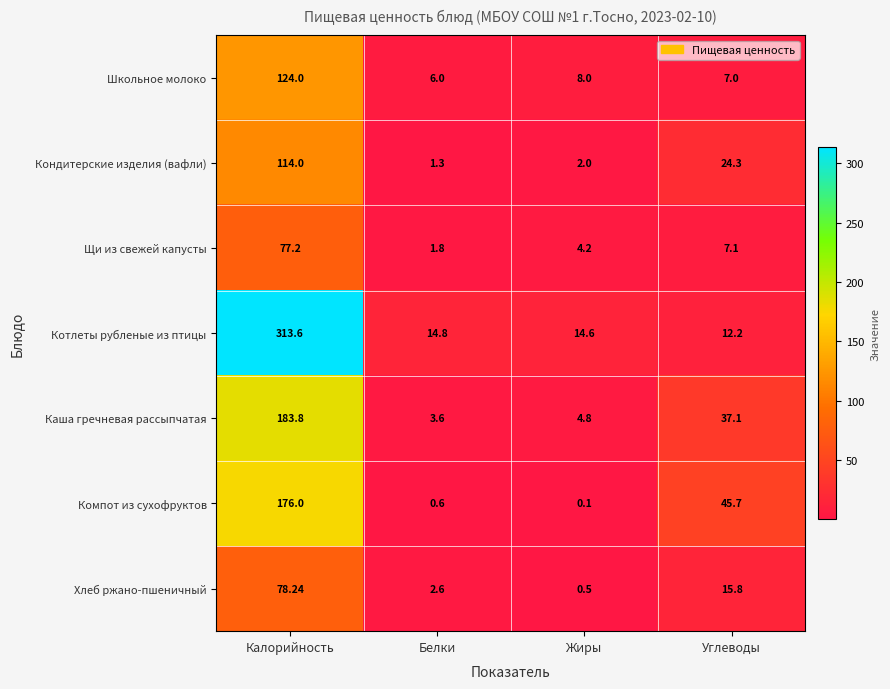

Which label corresponds to the smallest value in the chart?

Жиры